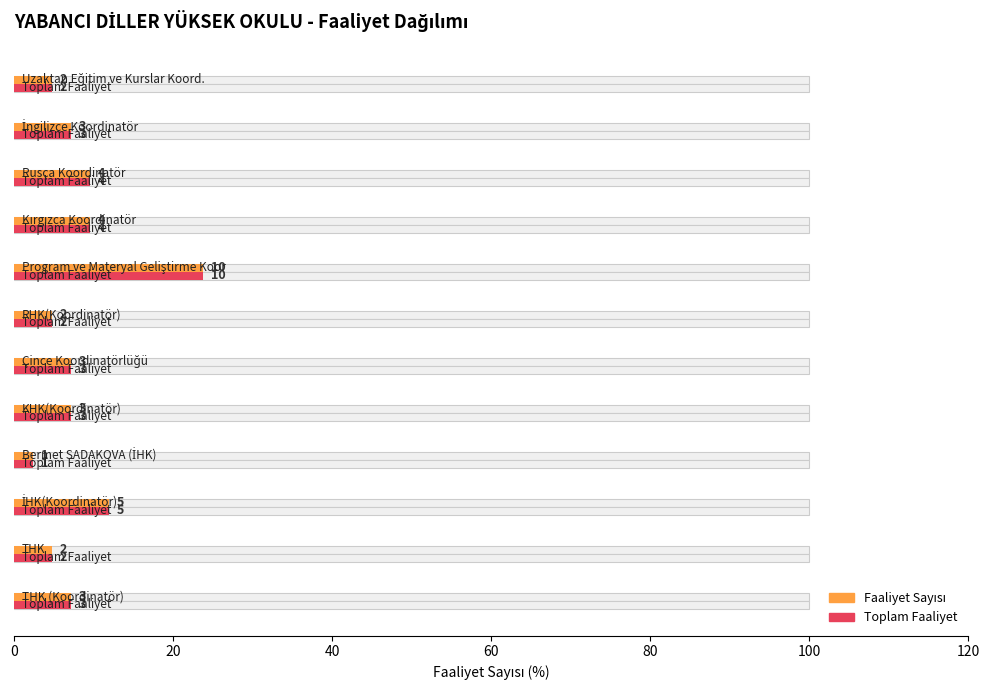

What is the lowest value of the Activity Count (avg) series?

2.4